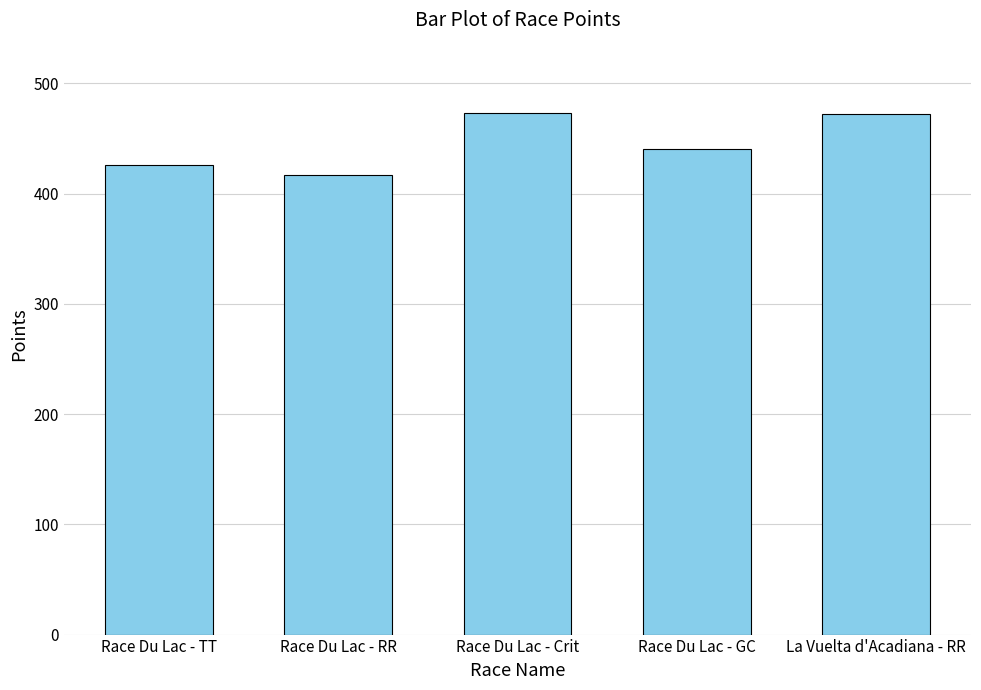

What is the label of the 1st bar from the left?

Race Du Lac - TT